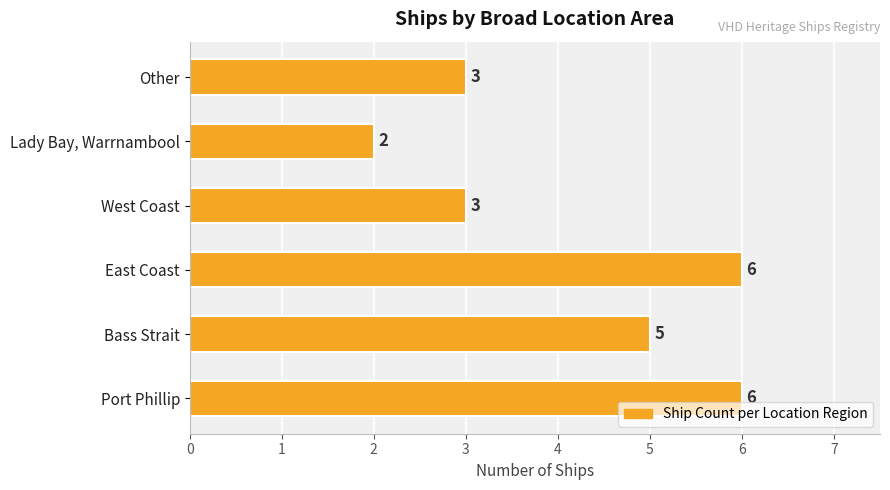

Approximately how many times larger is the value at West Coast compared to Bass Strait?

0.6